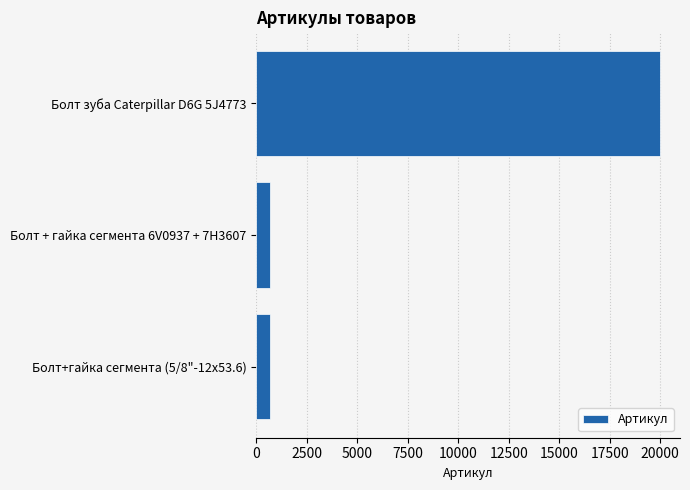

What is the difference between the maximum and minimum values?

19305